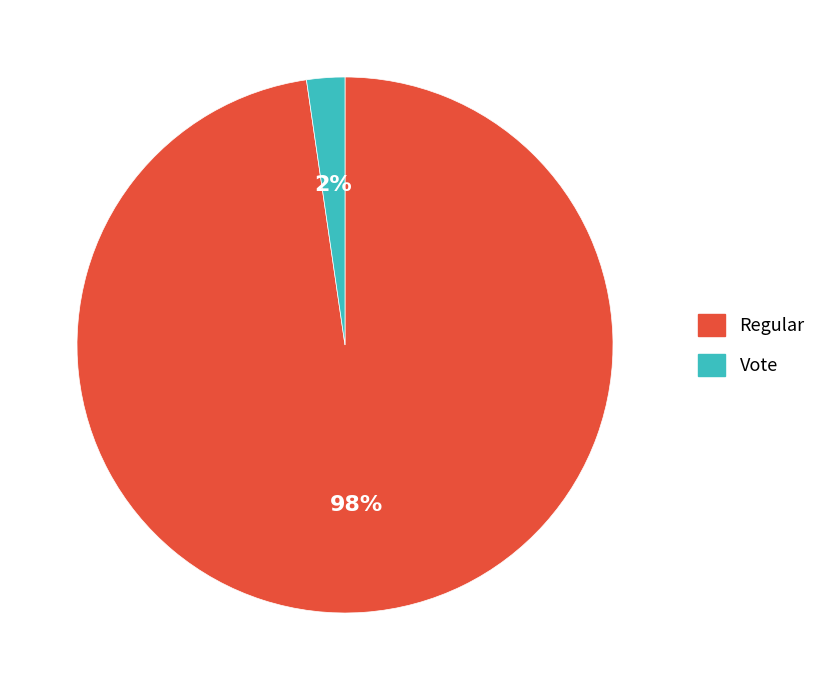

Which slice is the smallest?

Vote